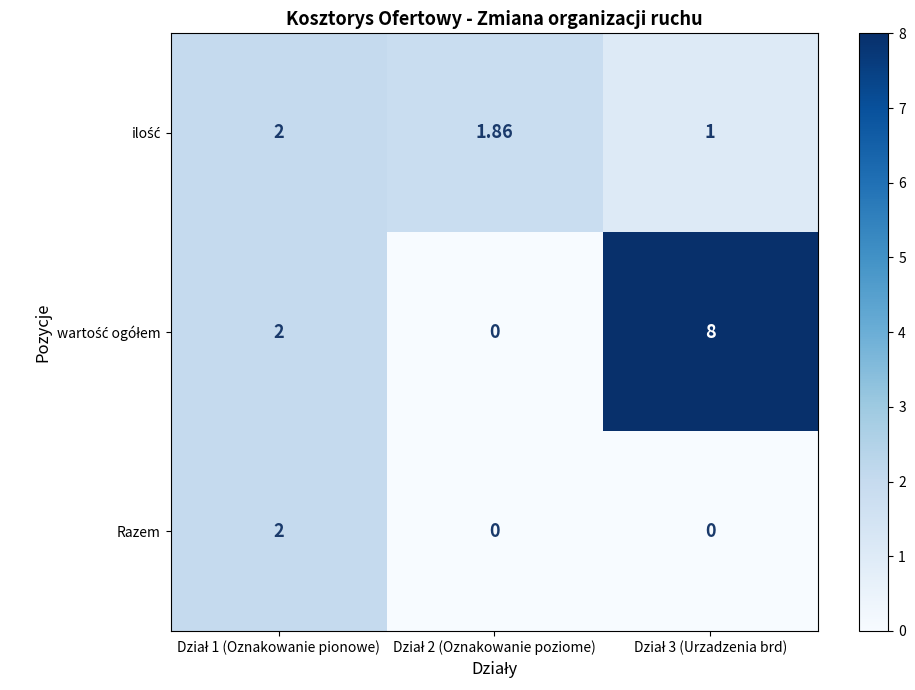

List the series in order of their peak value, lowest first.

ilość, Razem, wartość ogółem